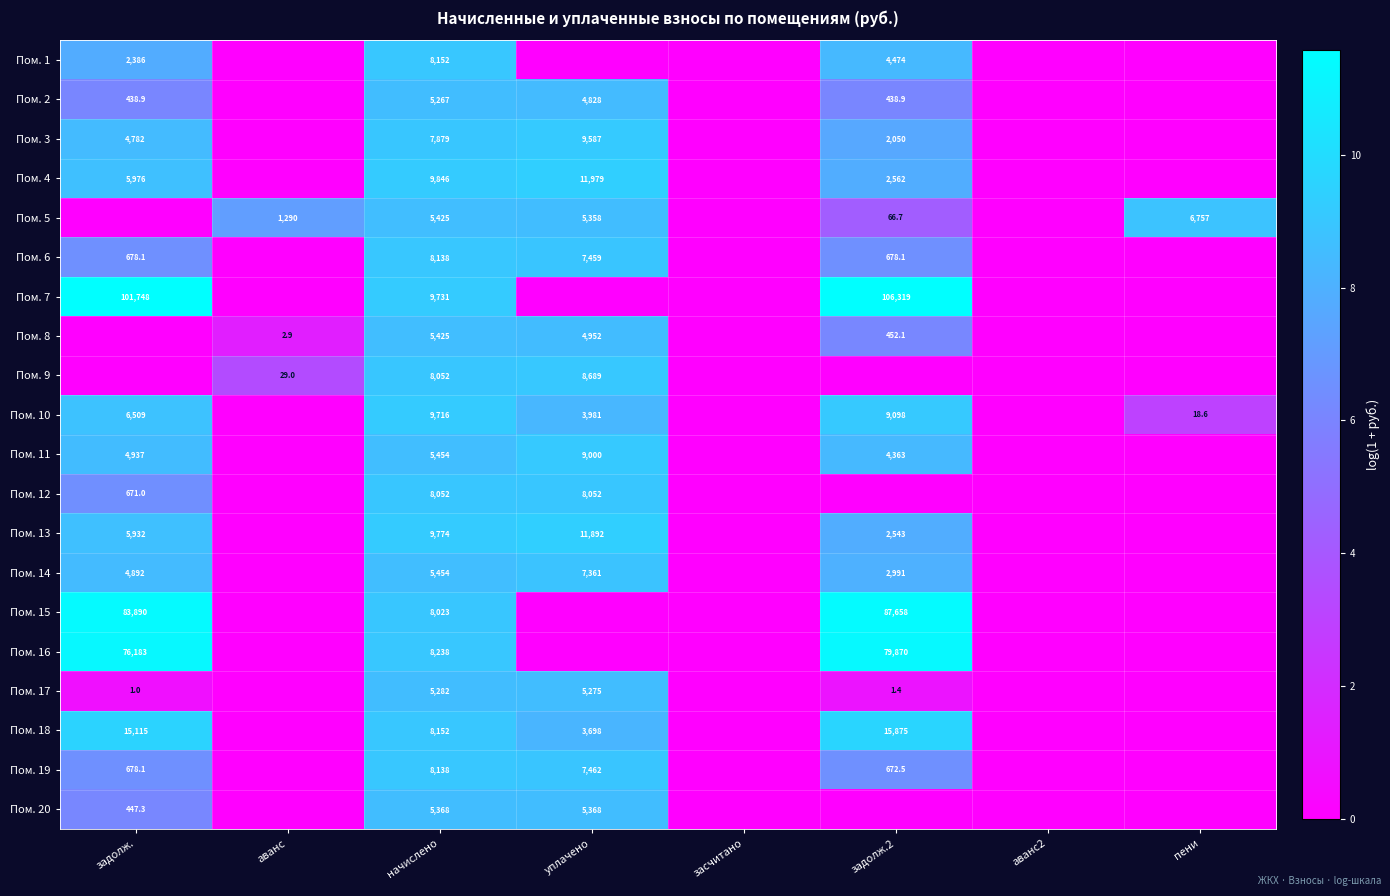

True or false: Пом. 16 has a value of 76183.0 at задолж..

True